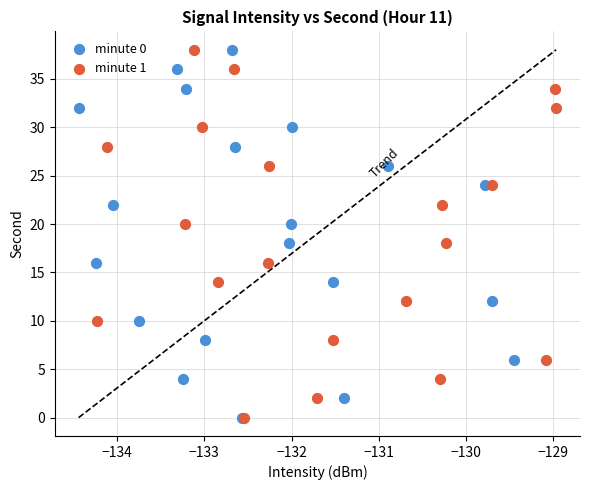

What are all the series names shown in the legend?

minute 0, minute 1